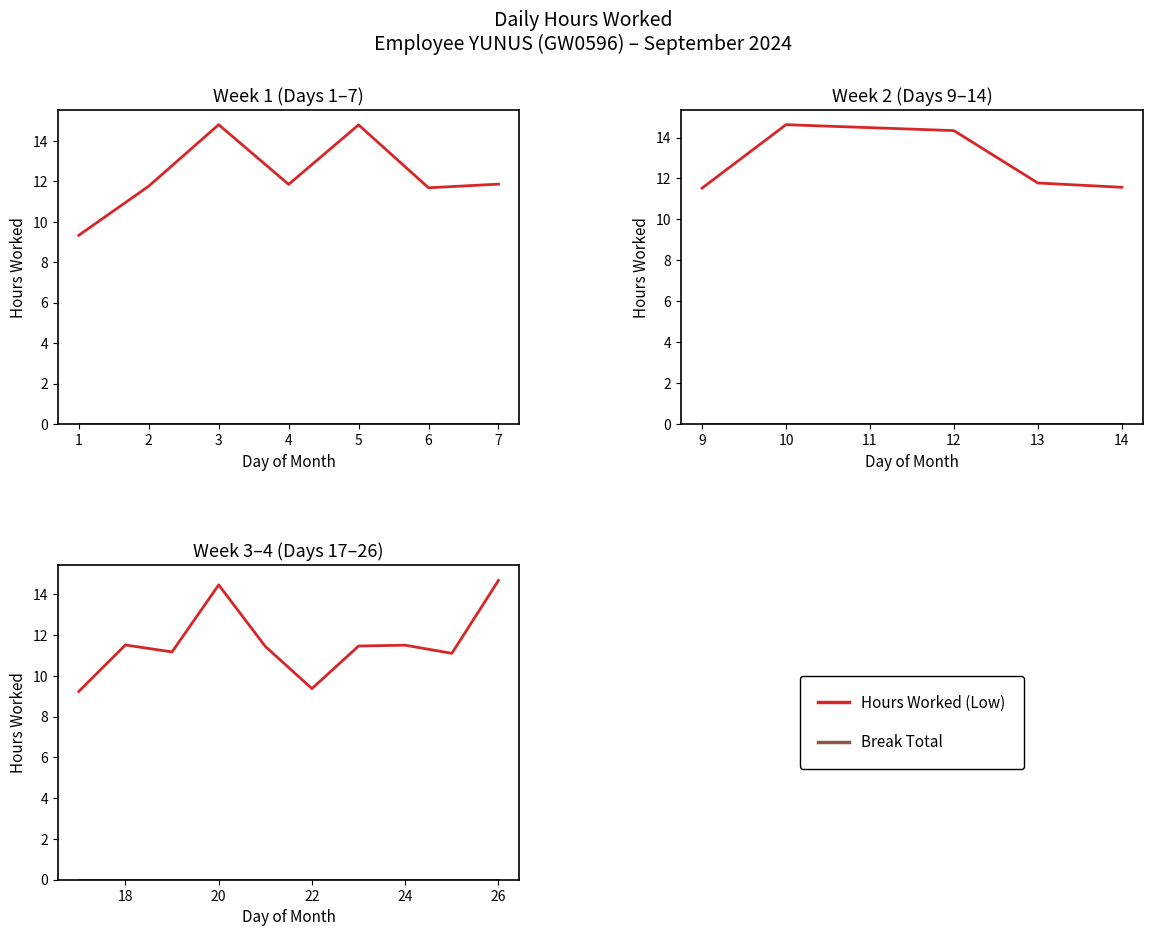

Does the chart have visible grid lines?

No